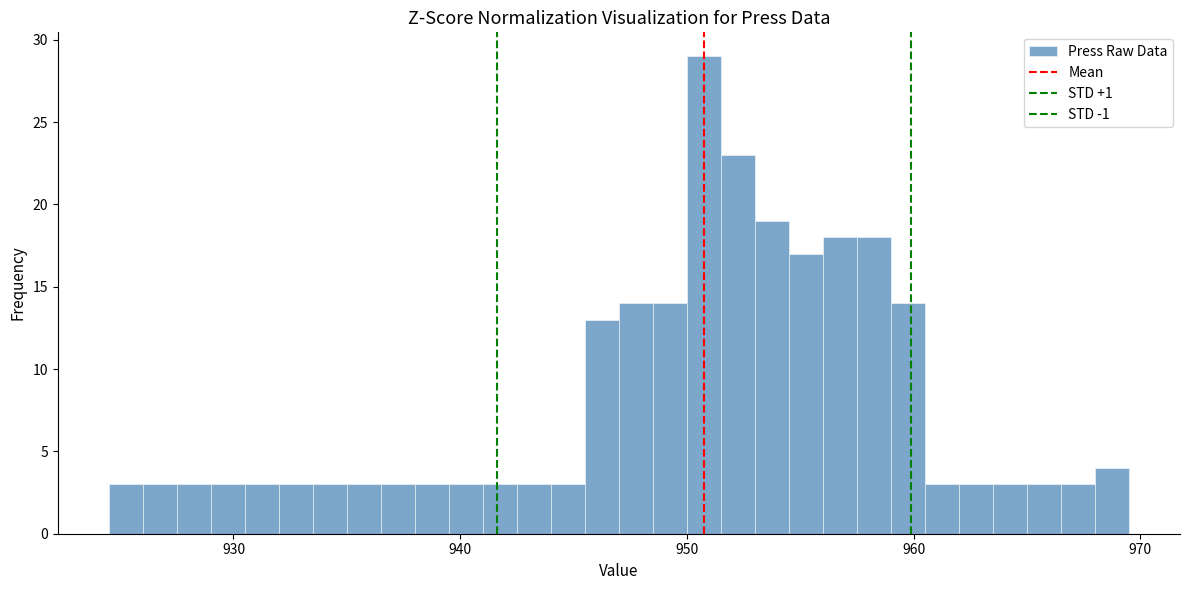

Read against the x-axis, roughly where is the centre of the tallest bar?

951